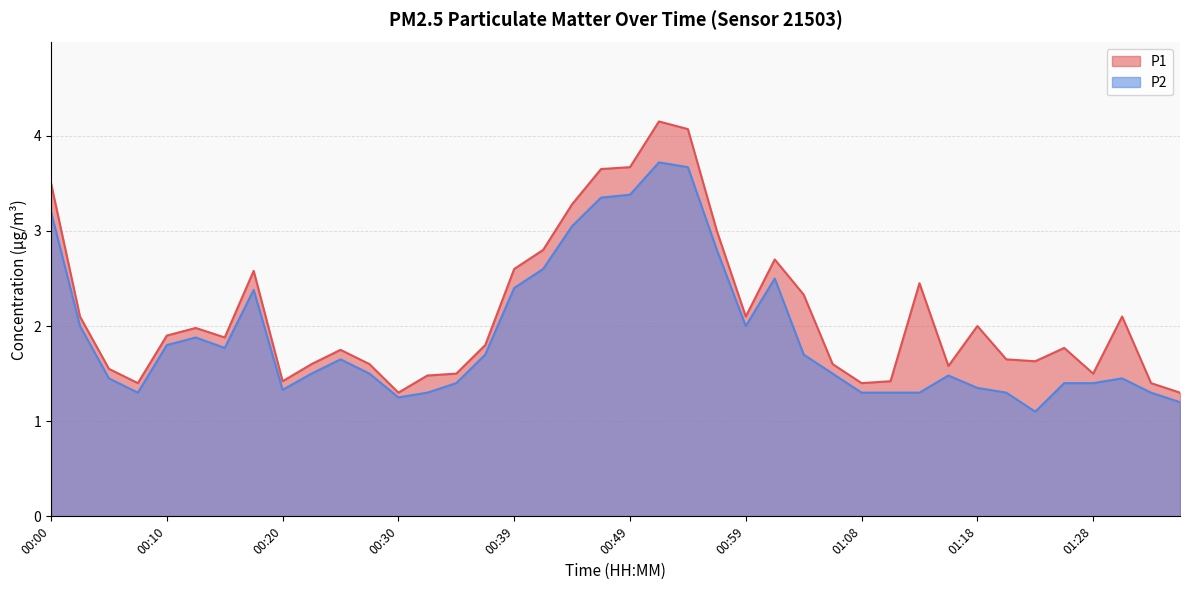

True or false: P1 has more than 0 interior local peaks.

True